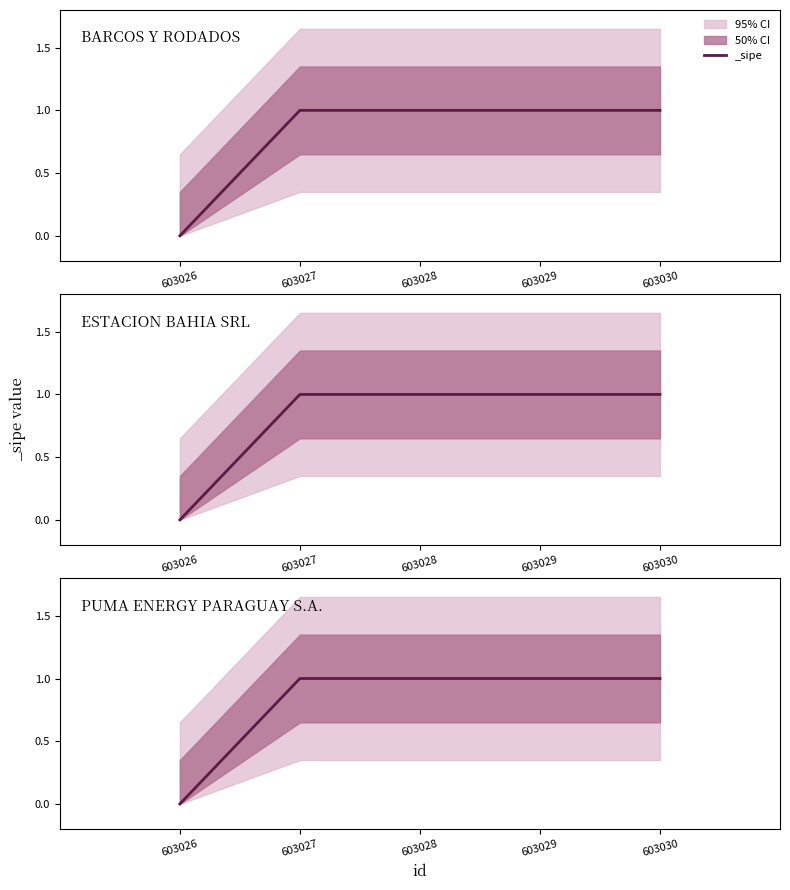

How many values are between 1 and 2?

4